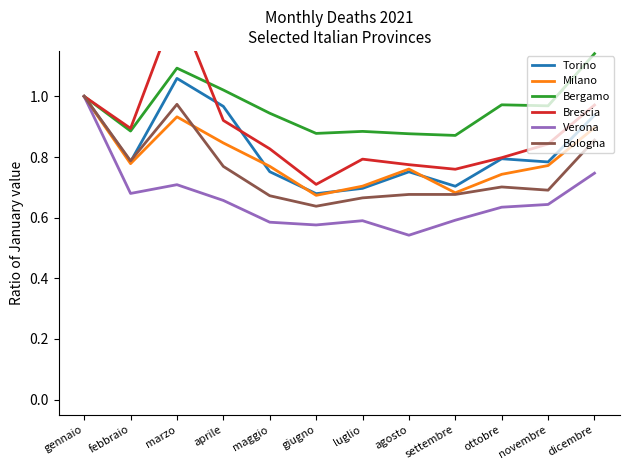

Where is the first local minimum for Milano?

febbraio